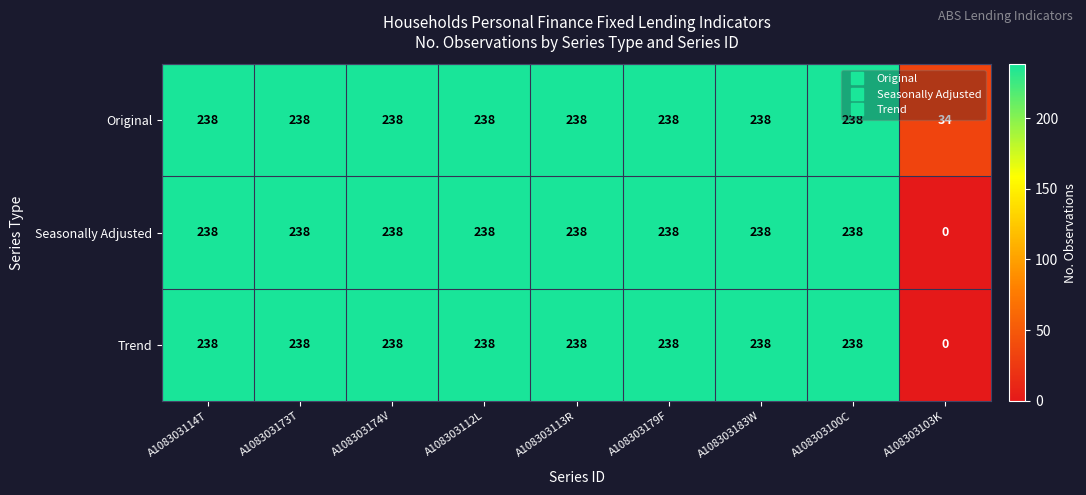

The Trend series shows 238 at A108303114T. True or false?

True